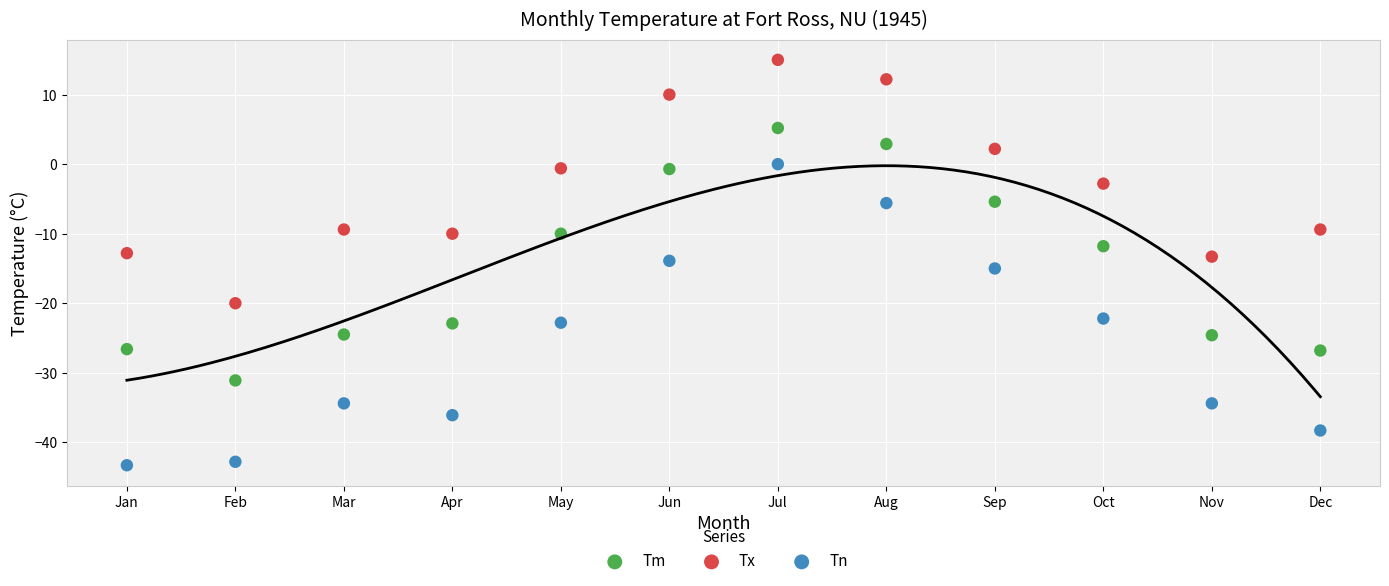

Which series has the largest Y range (max minus min)?

Tn